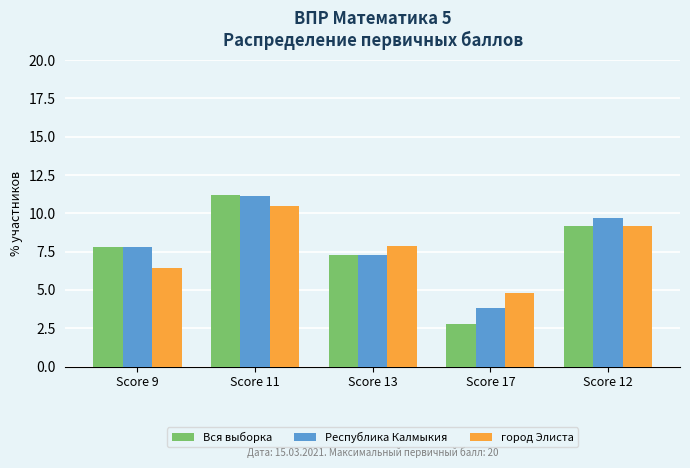

Rank the categories by Республика Калмыкия value from highest to lowest.

Score 11, Score 12, Score 9, Score 13, Score 17